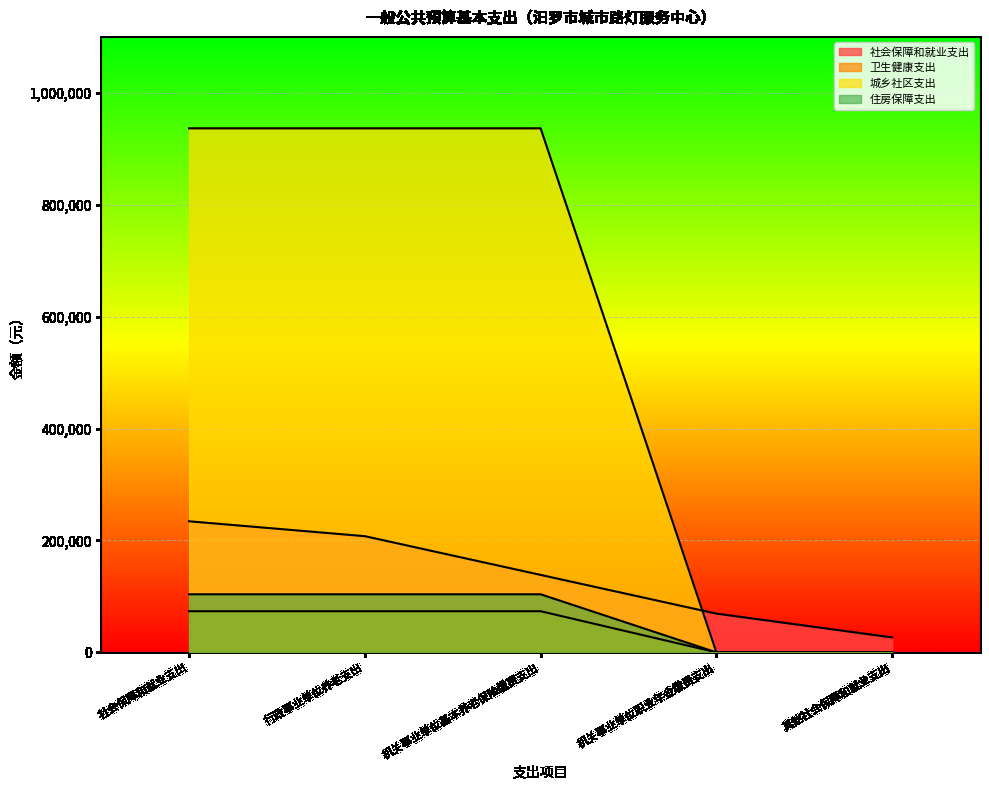

What is the difference between the maximum and minimum values in the 社会保障和就业支出 series?

207601.9